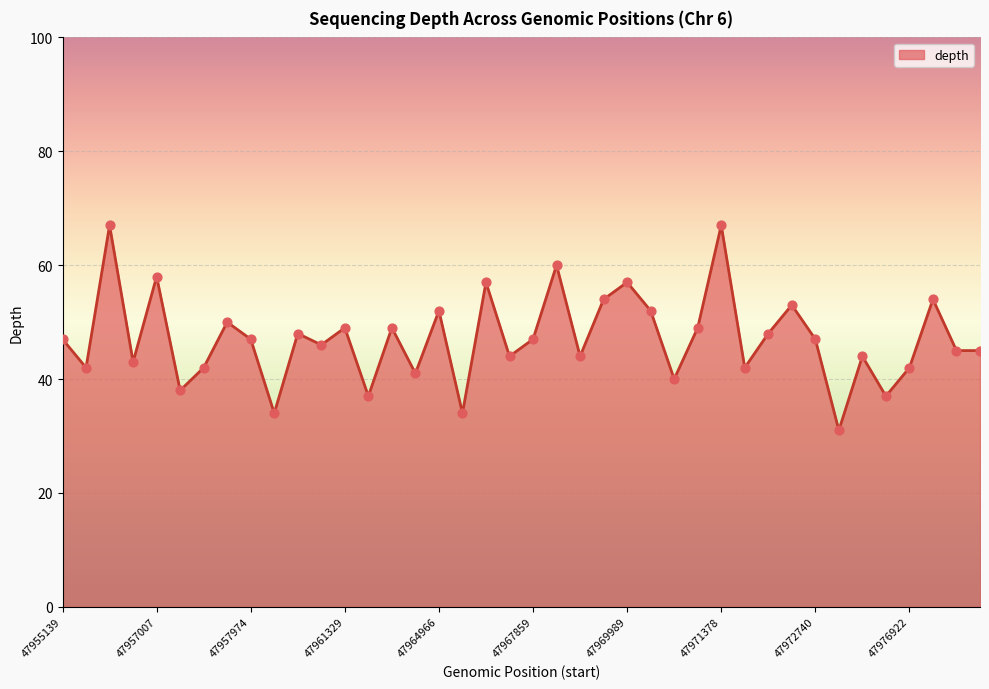

What is the maximum value shown in the chart?

67